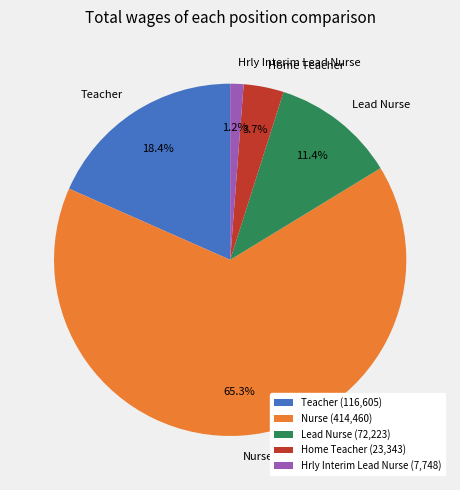

How many slices are in this pie chart?

5